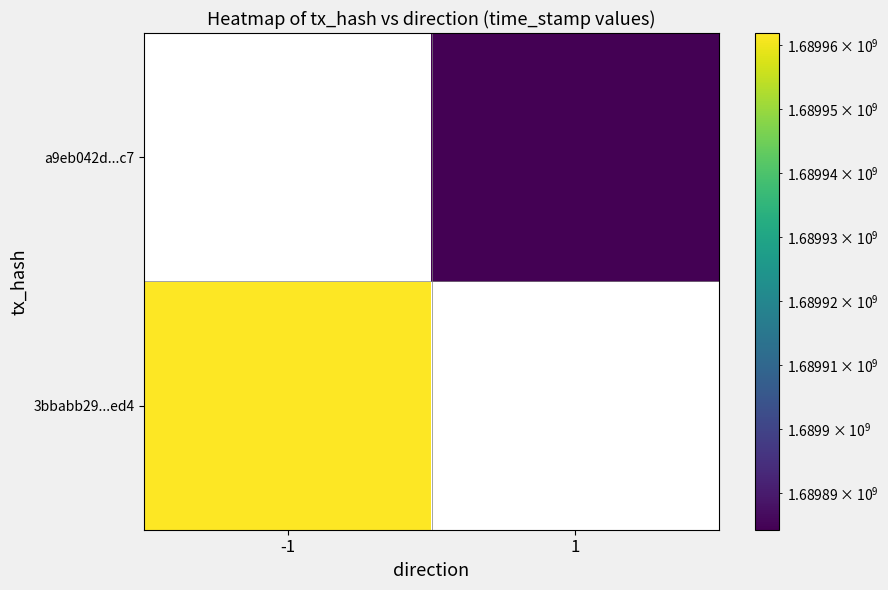

Rank the categories by a9eb042d...c7 value from lowest to highest.

-1, 1